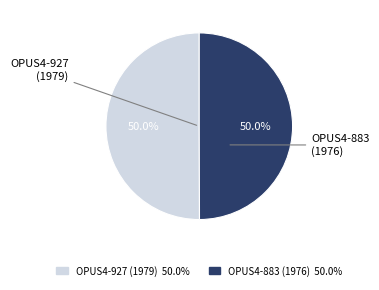

The OPUS4-927 (1979) slice represents 50% of the pie. True or false?

True